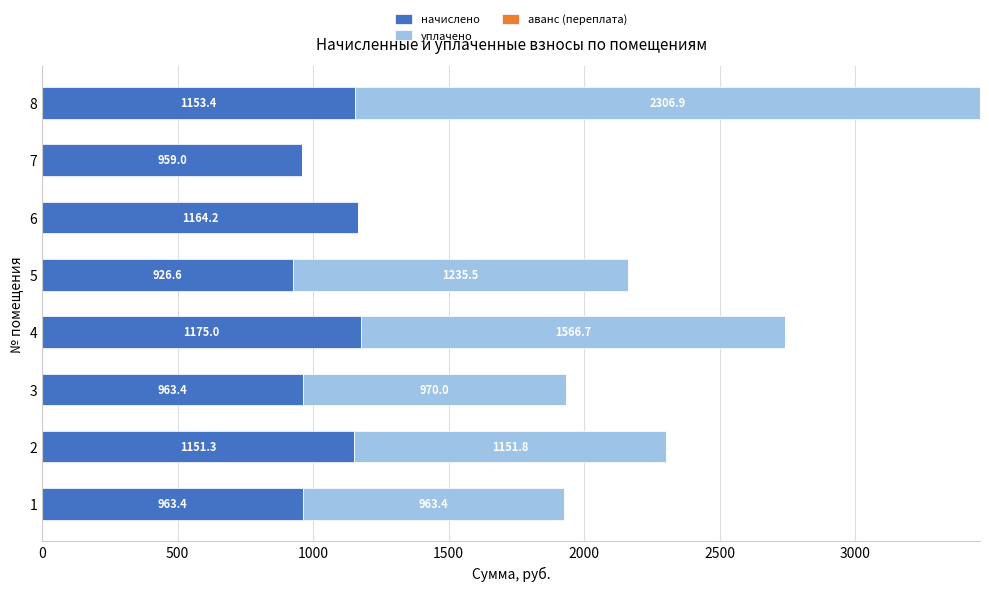

What is the total value across all series at 3?

1933.6